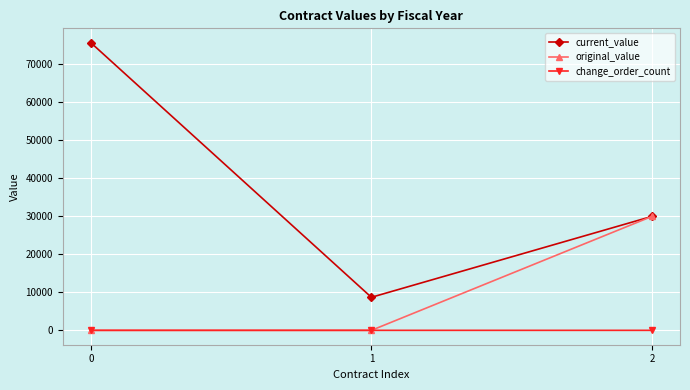

What is the highest value of the change_order_count series?

2.0